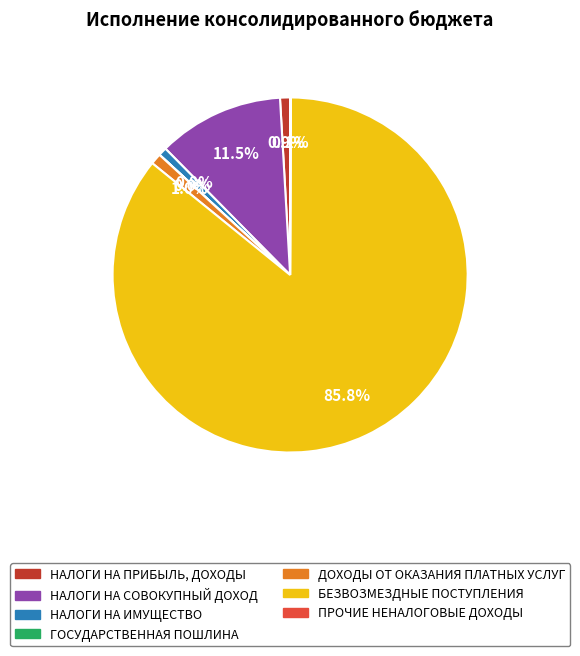

Approximately how many times larger is the value at БЕЗВОЗМЕЗДНЫЕ ПОСТУПЛЕНИЯ compared to НАЛОГИ НА СОВОКУПНЫЙ ДОХОД?

7.5